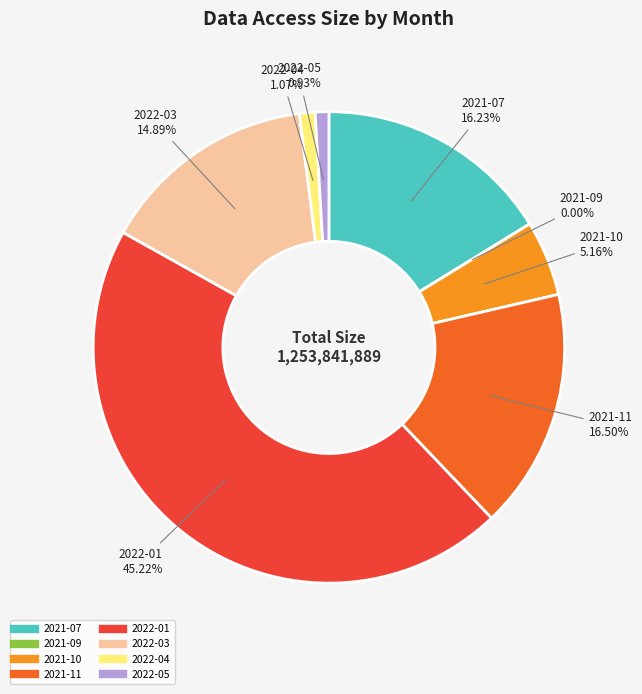

To the nearest percent, what percentage of the pie is 2022-04?

1%